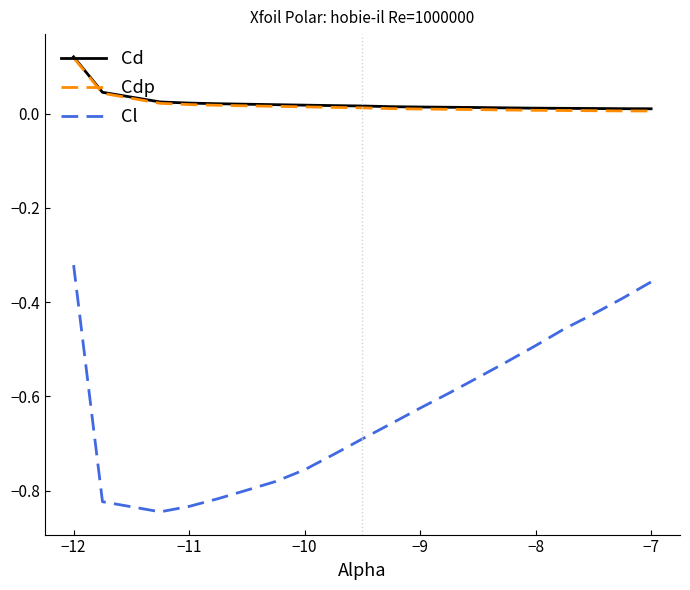

What is the difference between the maximum and second lowest values in the Cl series?

0.5